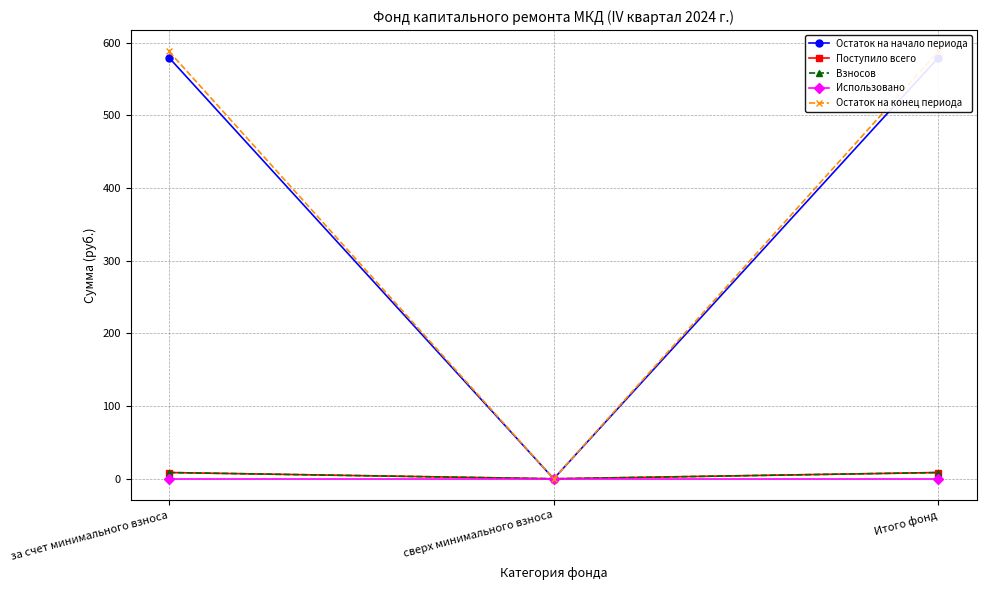

What is the label of the 1st point from the left?

за счет минимального взноса